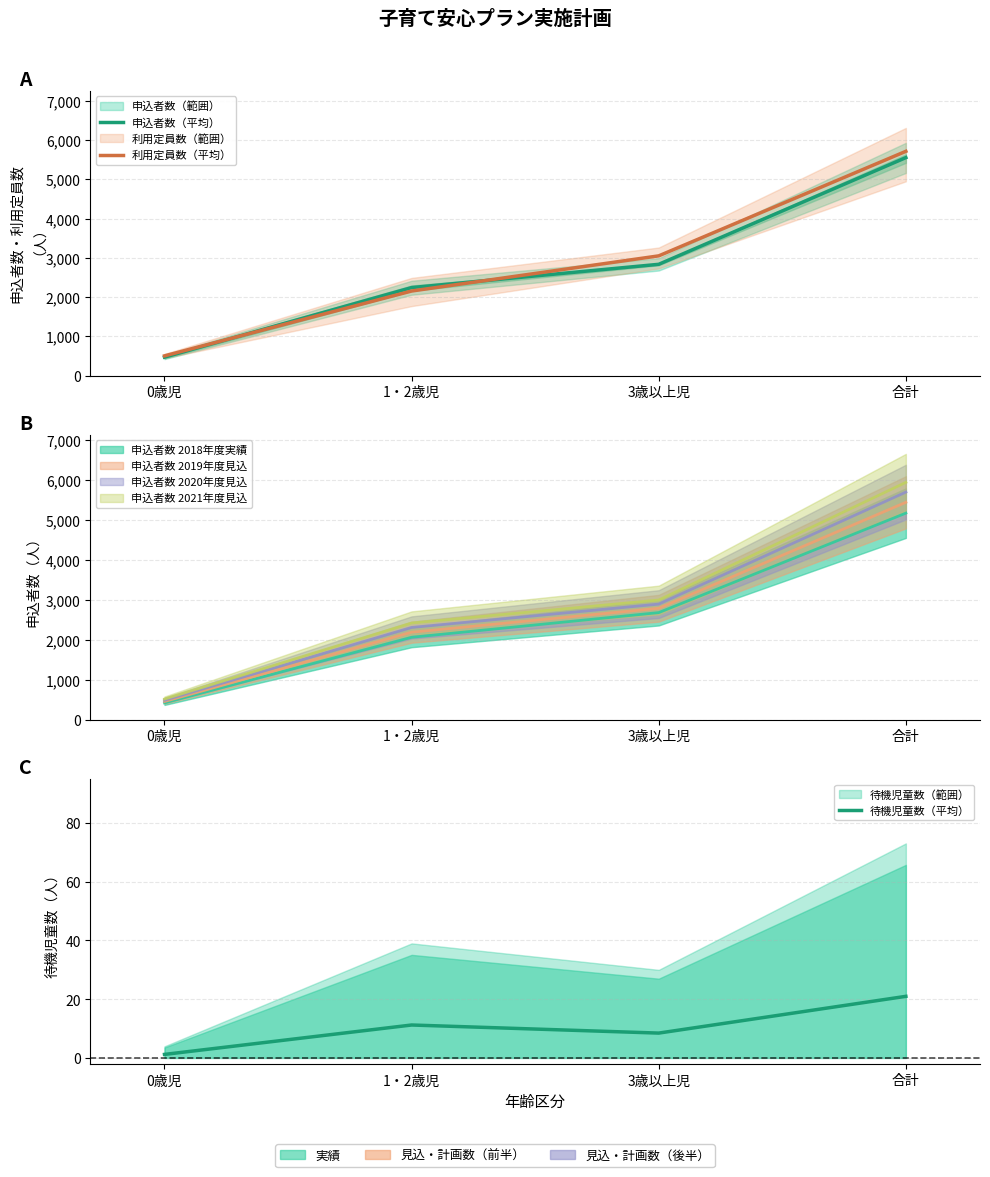

How many data points in 申込者数（平均） are less than 2837?

2